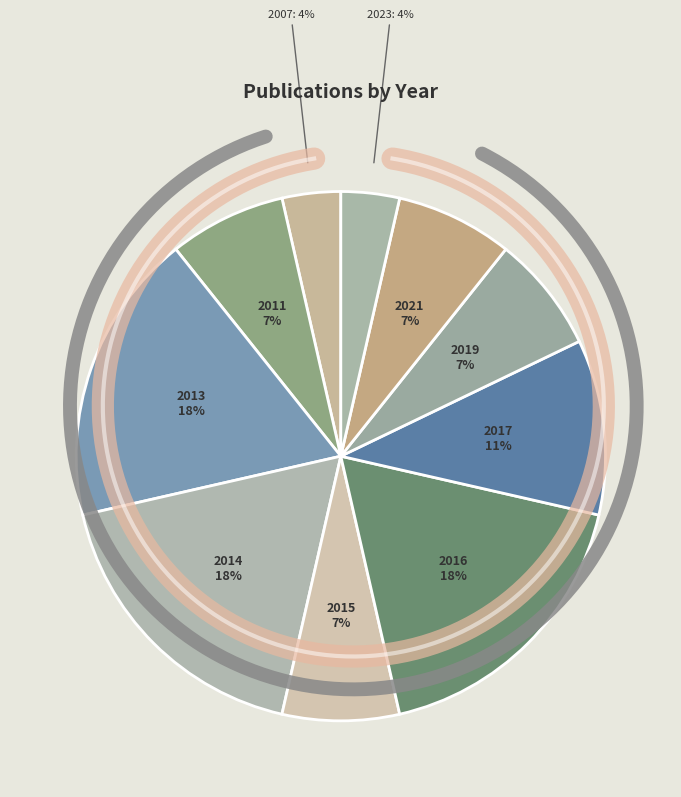

Is there any slice that represents more than half of the pie?

No